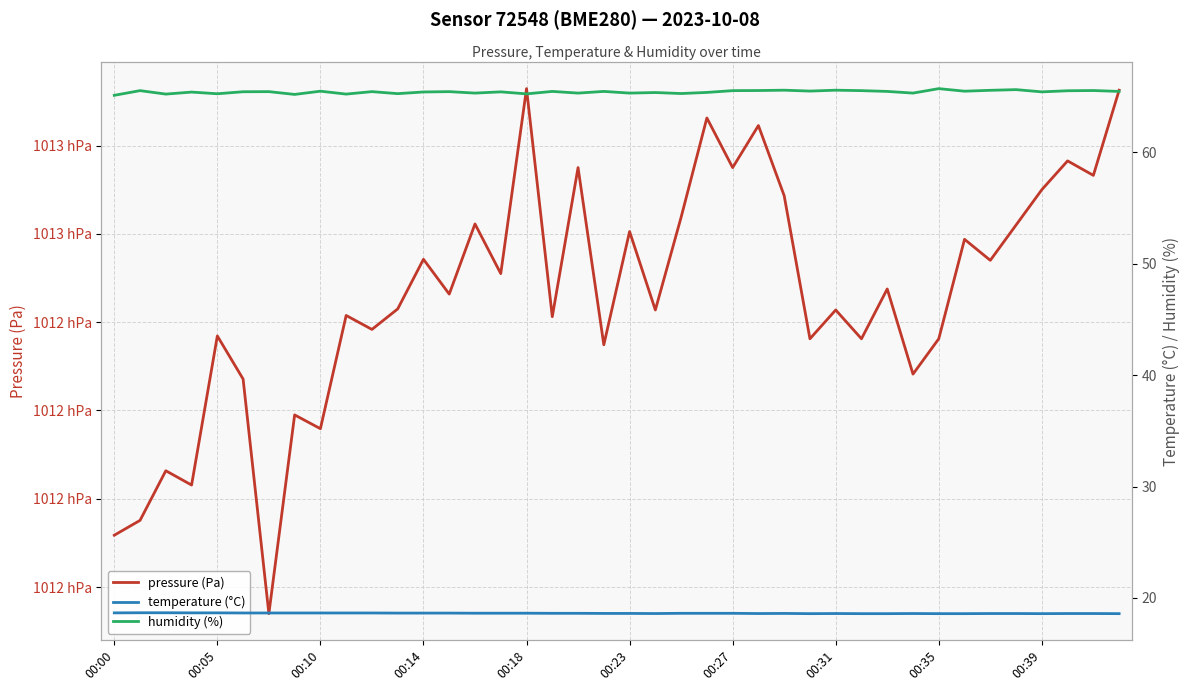

Where is humidity (%) nearest to the value 65?

00:00